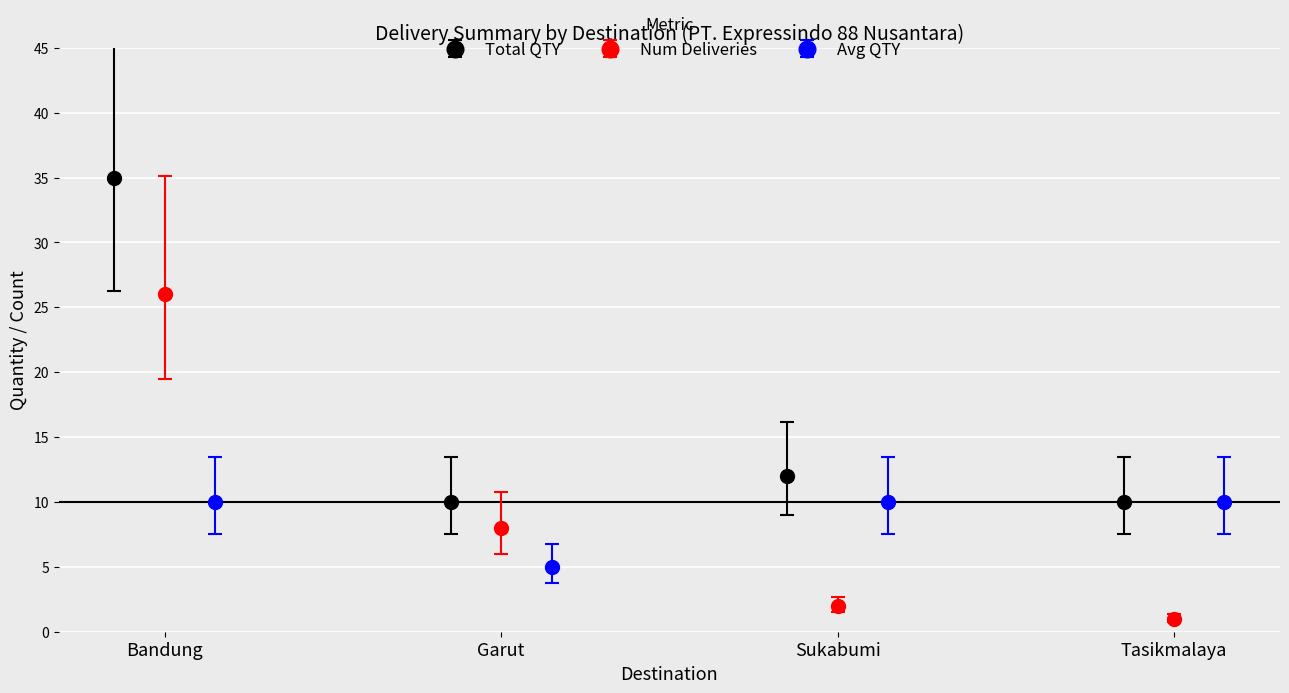

What is the approximate value of Num Deliveries at Garut?

10.8